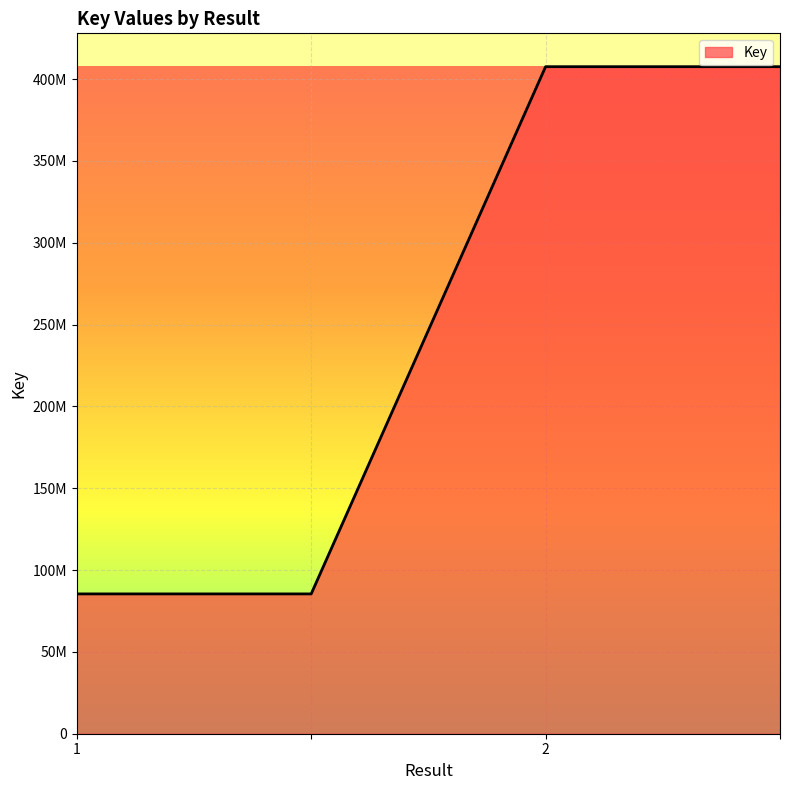

Reading right to left, what are all the values shown in this chart?

=407622218	2=407622218	=85440479	1=85440479